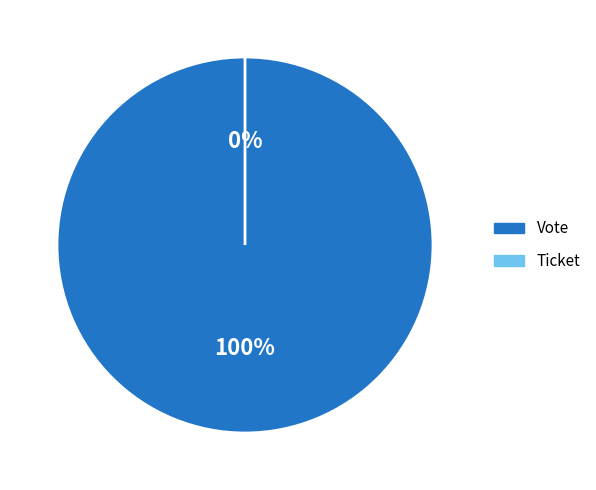

Count the number of slices in the pie.

2